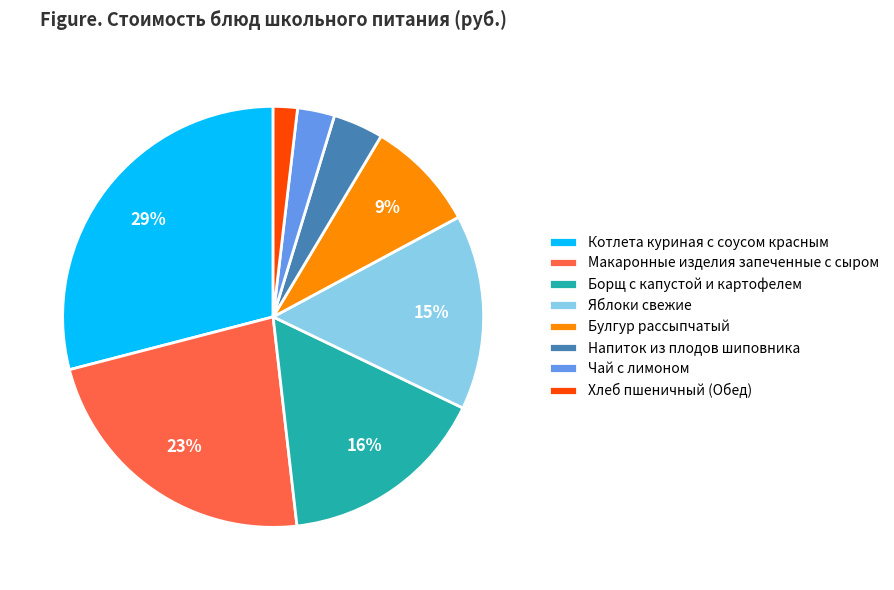

How many segments does this pie chart have?

8